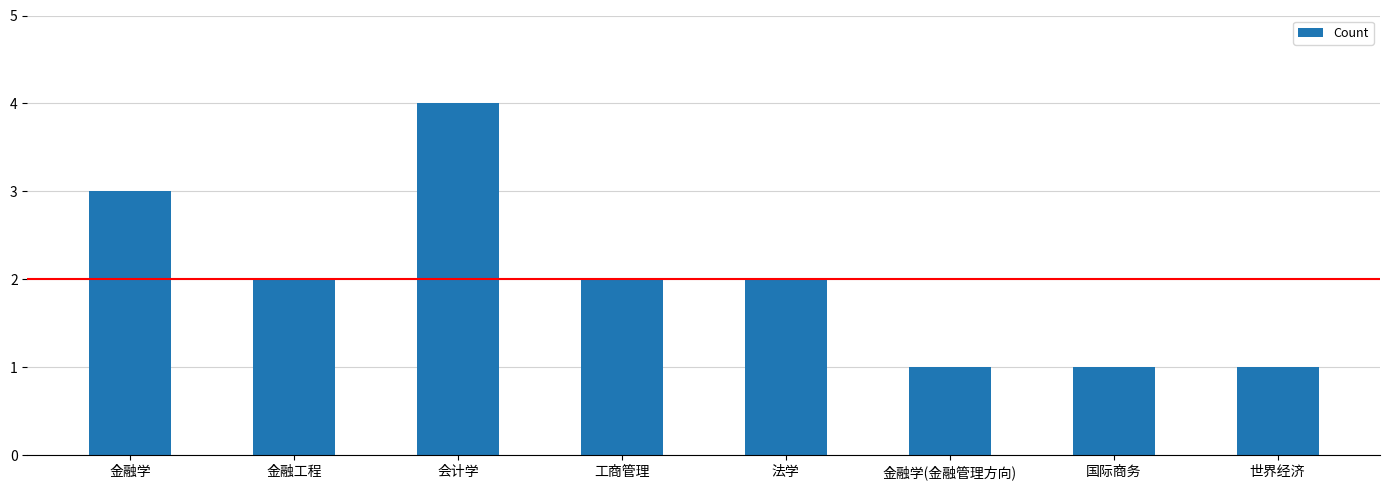

What is the sum of the values at 金融学 and 金融工程?

5